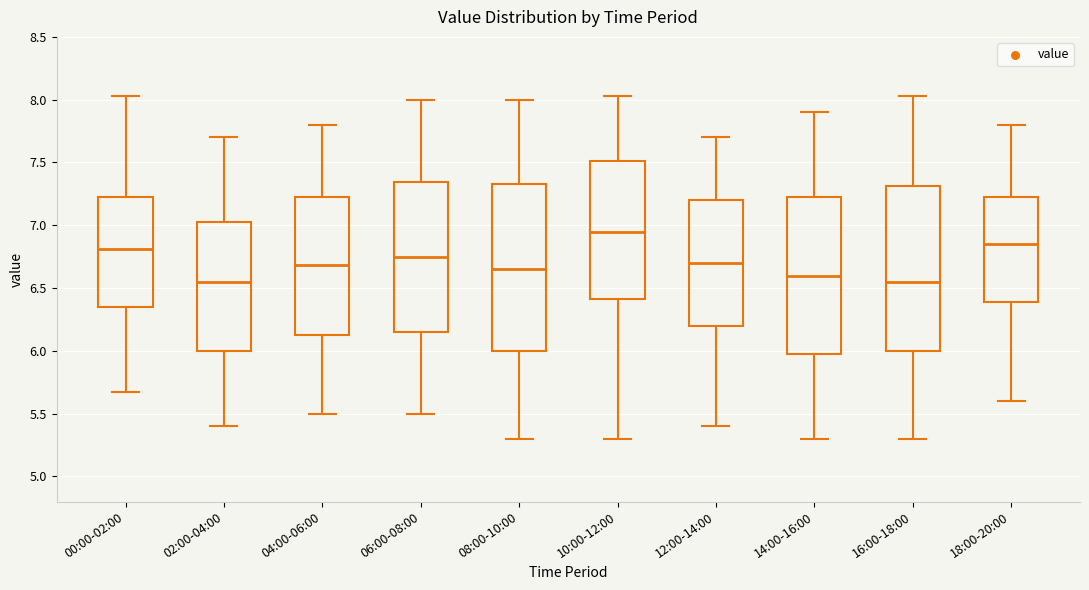

Which box's median line is the highest?

10:00-12:00